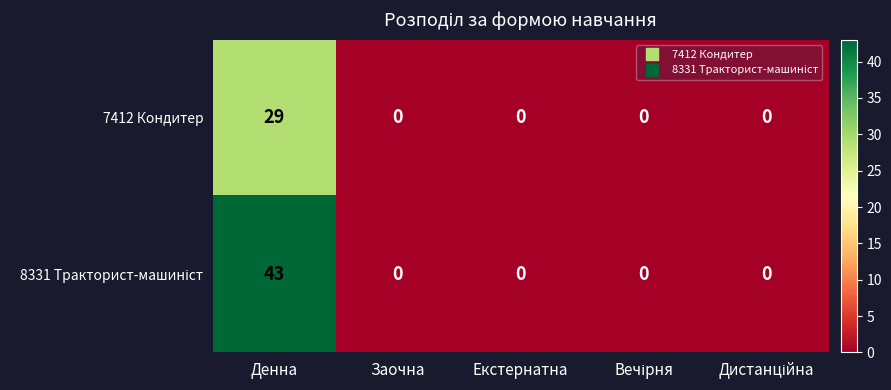

What is the difference between the maximum and minimum values in the 7412 Кондитер series?

29